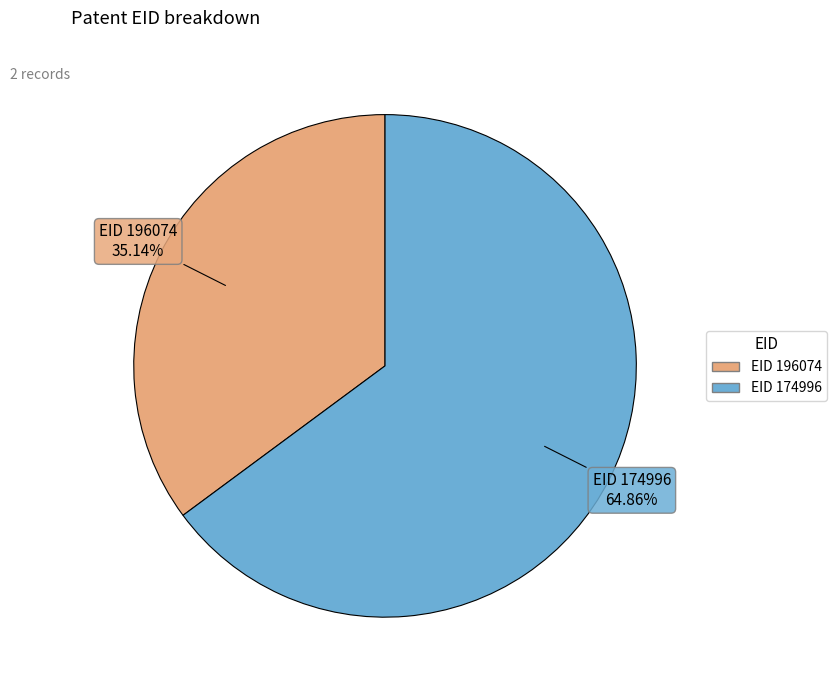

Is there any slice that represents more than half of the pie?

Yes